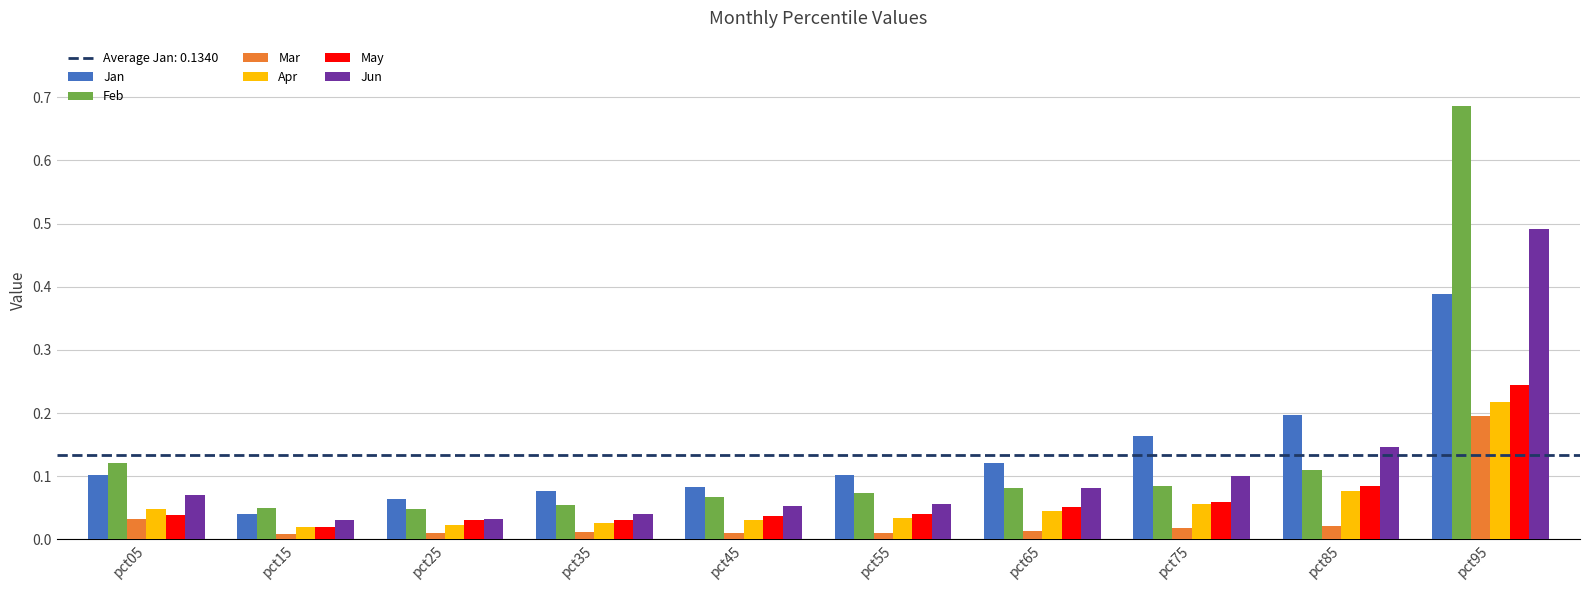

Does the chart contain any negative values?

No